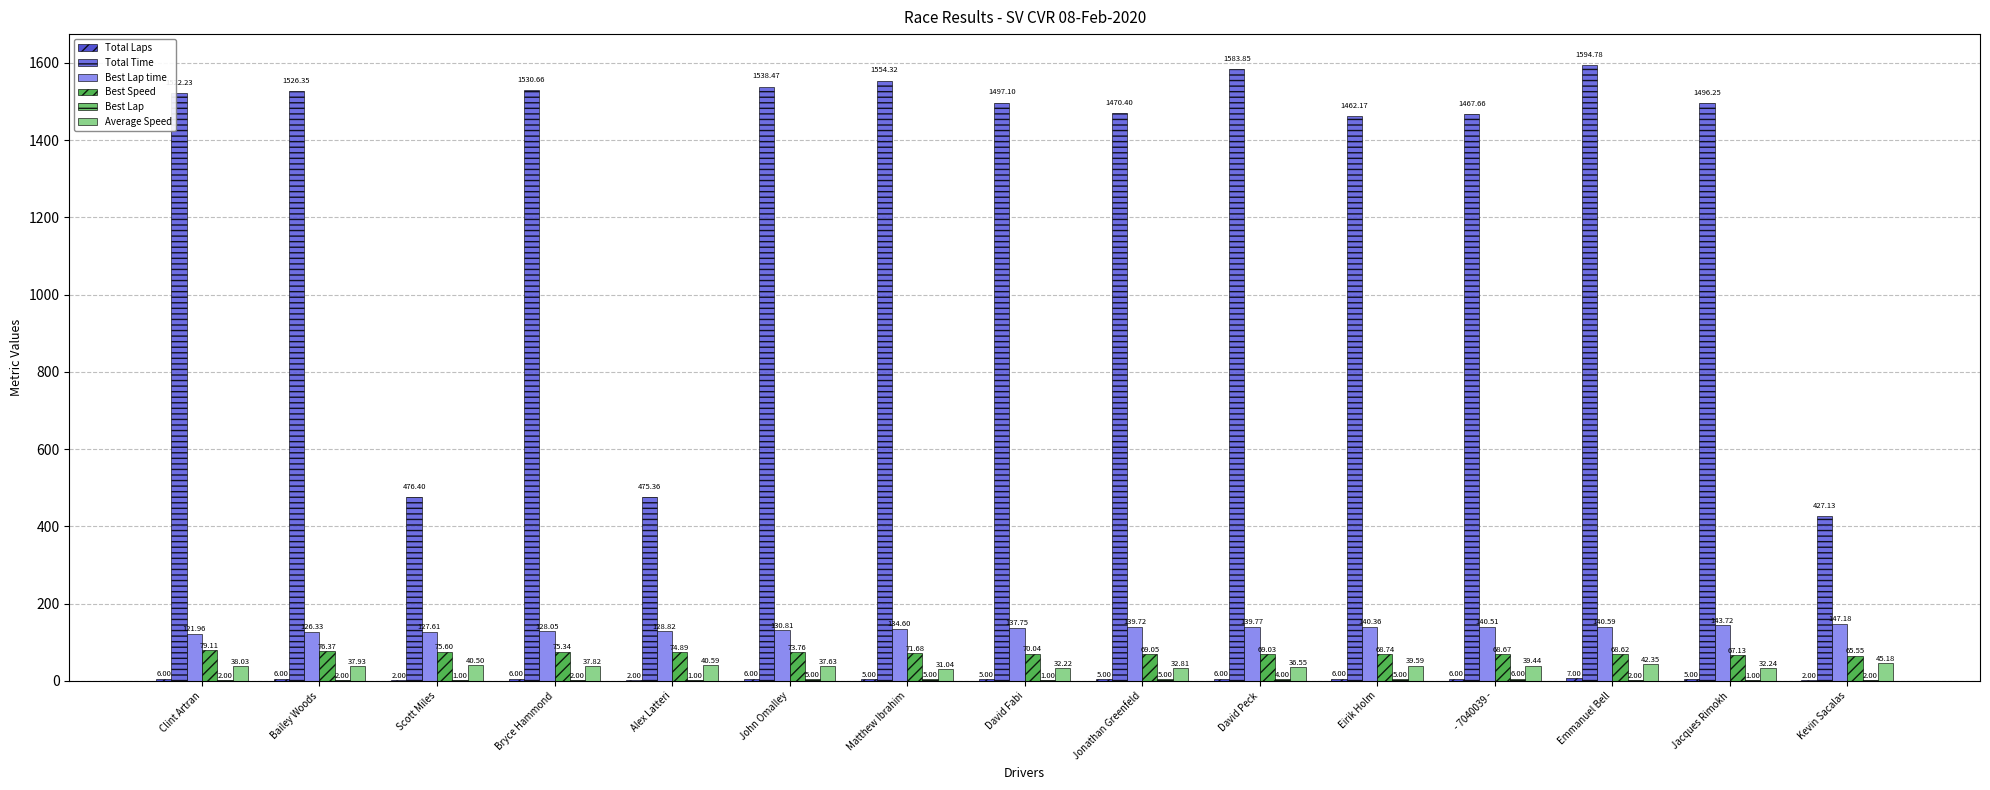

Where is Best Speed nearest to the value 72?

Matthew Ibrahim